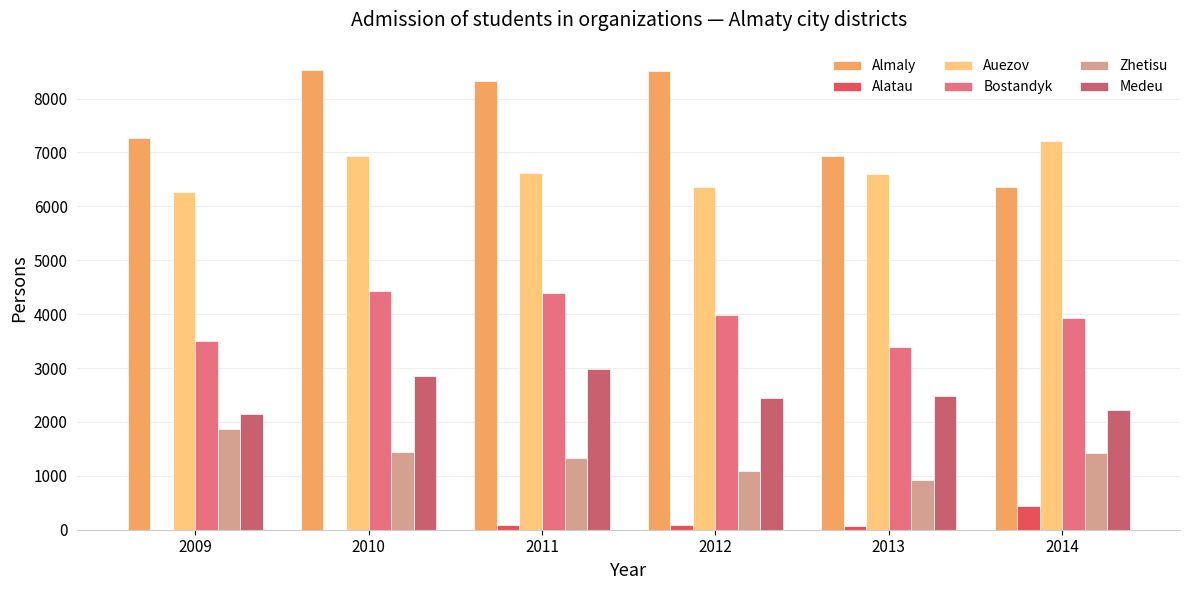

Reading left to right, transcribe all the data shown in this chart.

Almaly: 2009=7272	2010=8532	2011=8317	2012=8502	2013=6929	2014=6360
Alatau: 2009=0	2010=0	2011=80	2012=86	2013=61	2014=438
Auezov: 2009=6257	2010=6939	2011=6623	2012=6363	2013=6599	2014=7207
Bostandyk: 2009=3494	2010=4429	2011=4396	2012=3979	2013=3383	2014=3924
Zhetisu: 2009=1861	2010=1438	2011=1335	2012=1092	2013=931	2014=1431
Medeu: 2009=2143	2010=2846	2011=2973	2012=2443	2013=2479	2014=2223